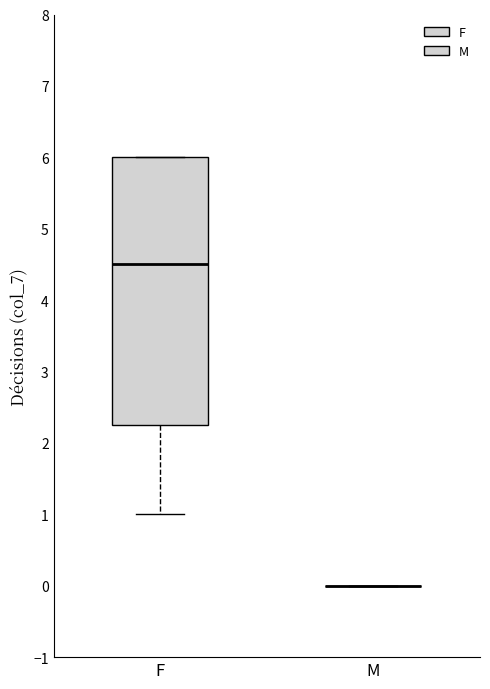

Reading left to right, transcribe this box plot: for each box, give where its median line is, the range the box spans, and where its two whiskers end, as read against the y-axis. The values are not printed on the chart, so give them approximately, as read against the axis.

F: median 4.5, box 2.3 to 6.0, whiskers 1.0 to 6.0
M: box collapsed to a line at 0.0, whiskers 0.0 to 0.0